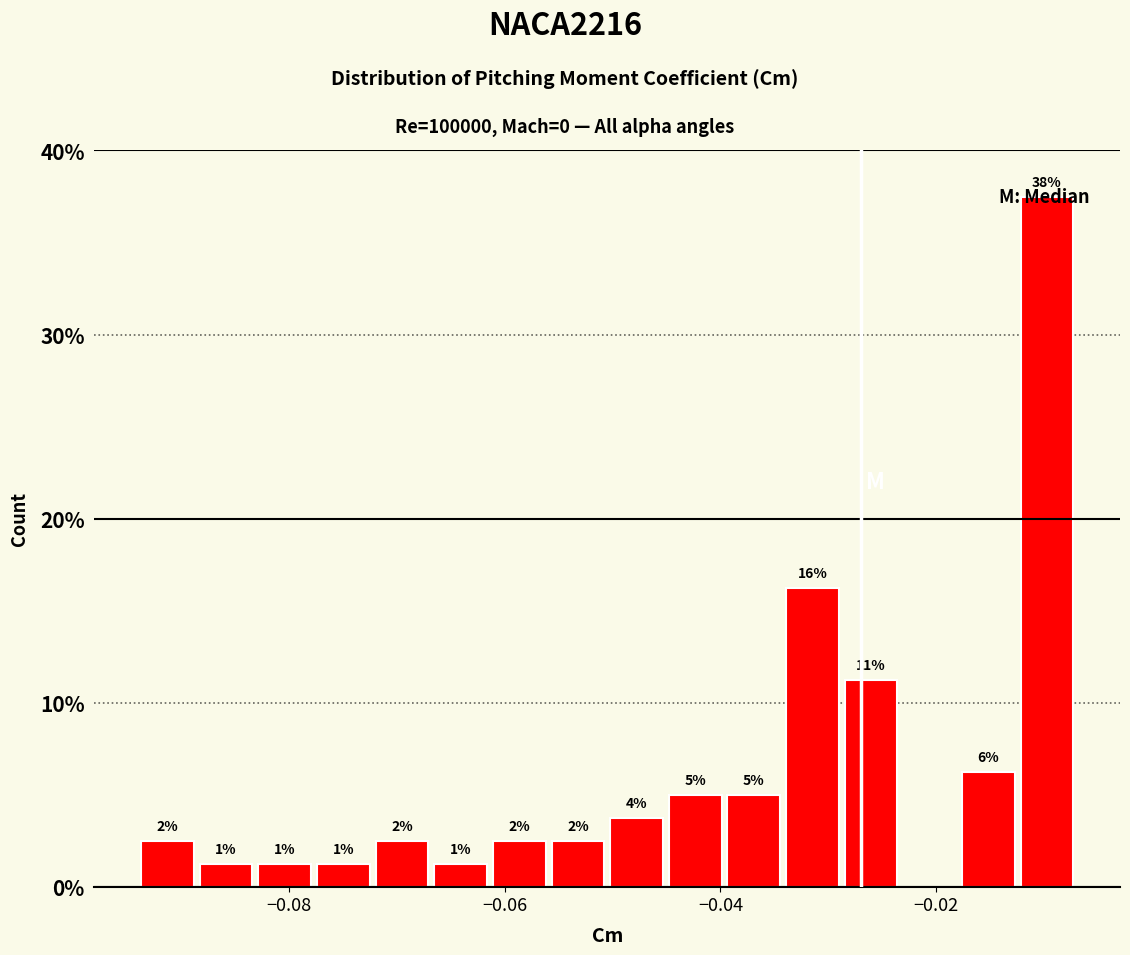

Around what value on the x-axis is the tallest bar? Give the approximate position of its centre, as read against the axis.

-0.010